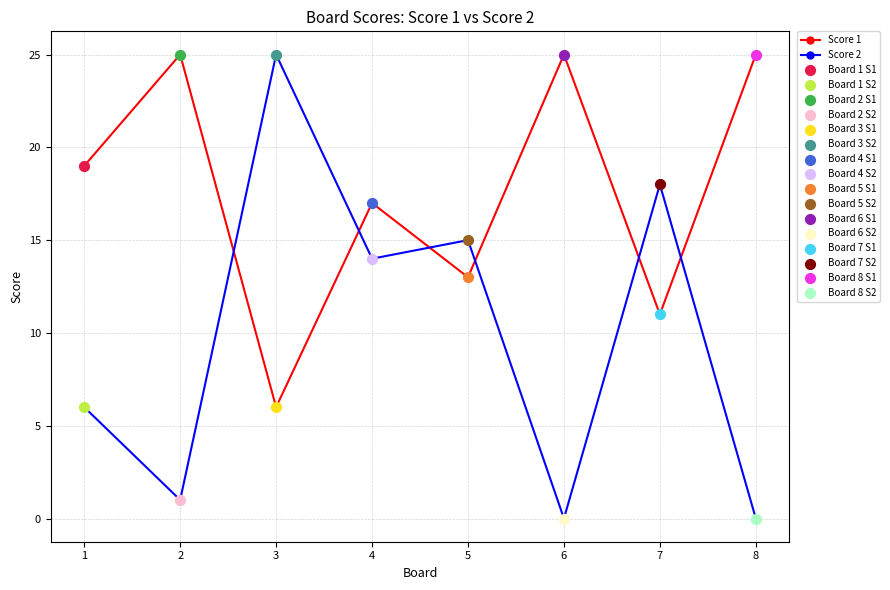

What is the difference between the highest and lowest values at 8?

25